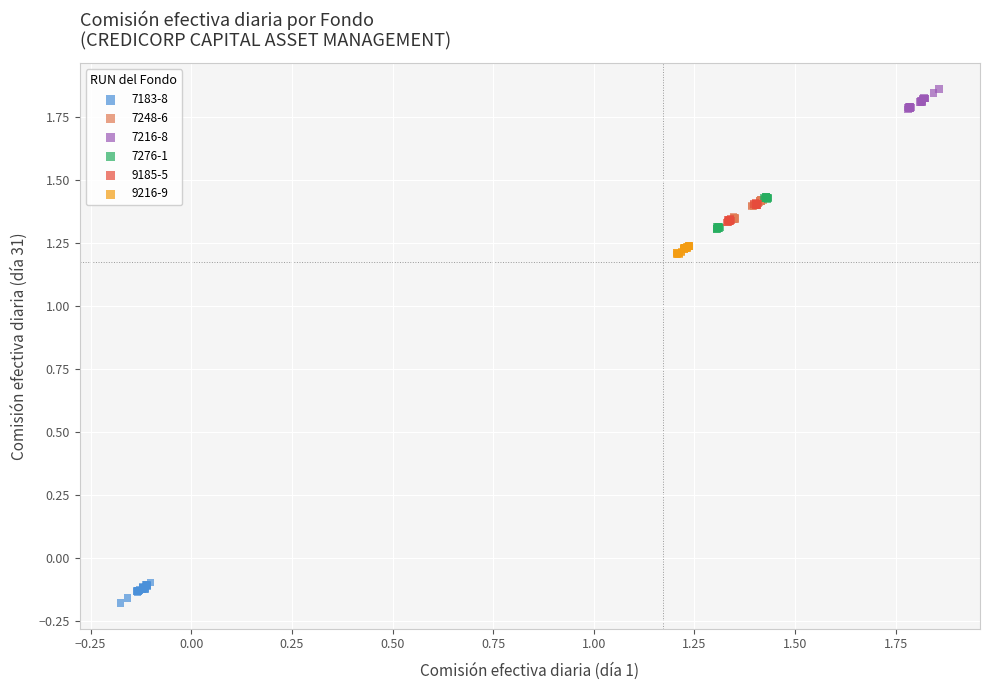

Which series reaches the maximum Y coordinate?

7216-8